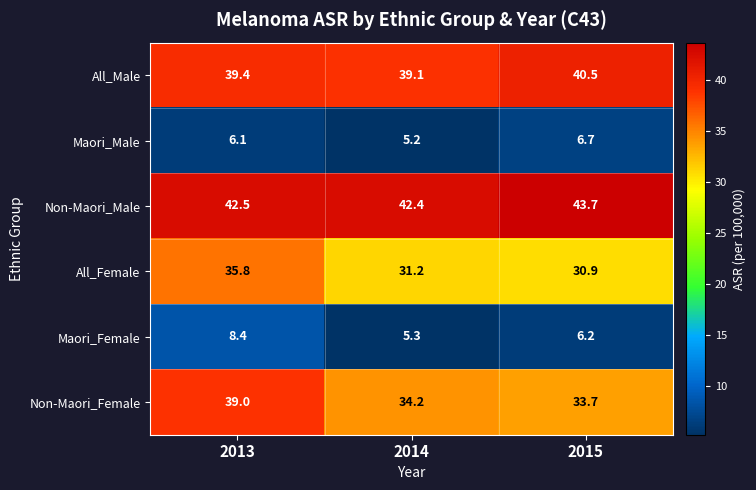

Which category has the lowest value across all series?

2014